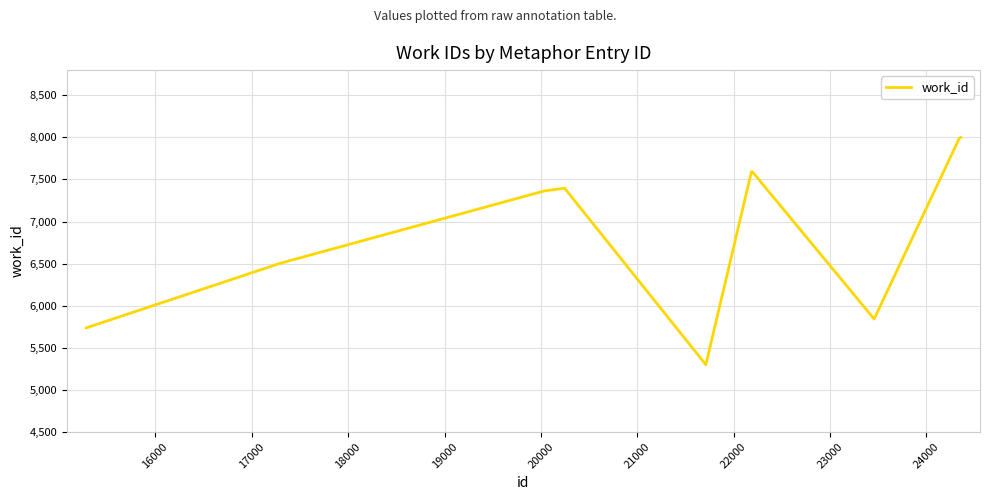

What is the greatest value displayed?

7999